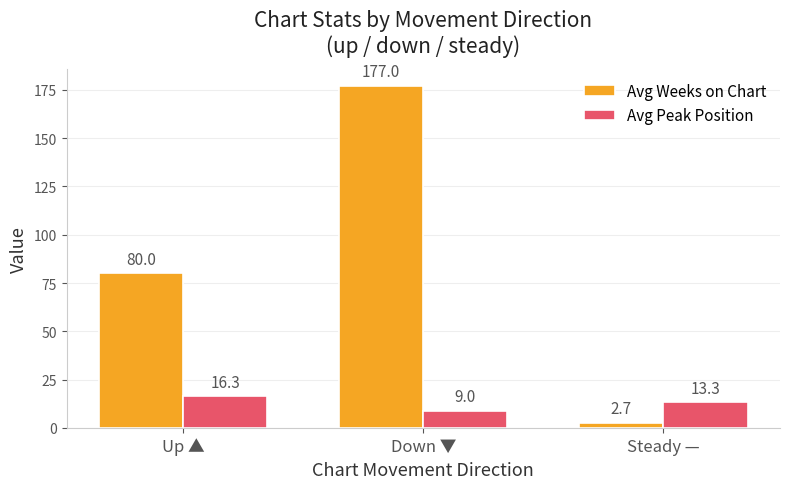

Reading left to right, transcribe all the data shown in this chart.

Avg Weeks on Chart: Up ▲=80.0	Down ▼=177.0	Steady —=2.7
Avg Peak Position: Up ▲=16.3	Down ▼=9.0	Steady —=13.3